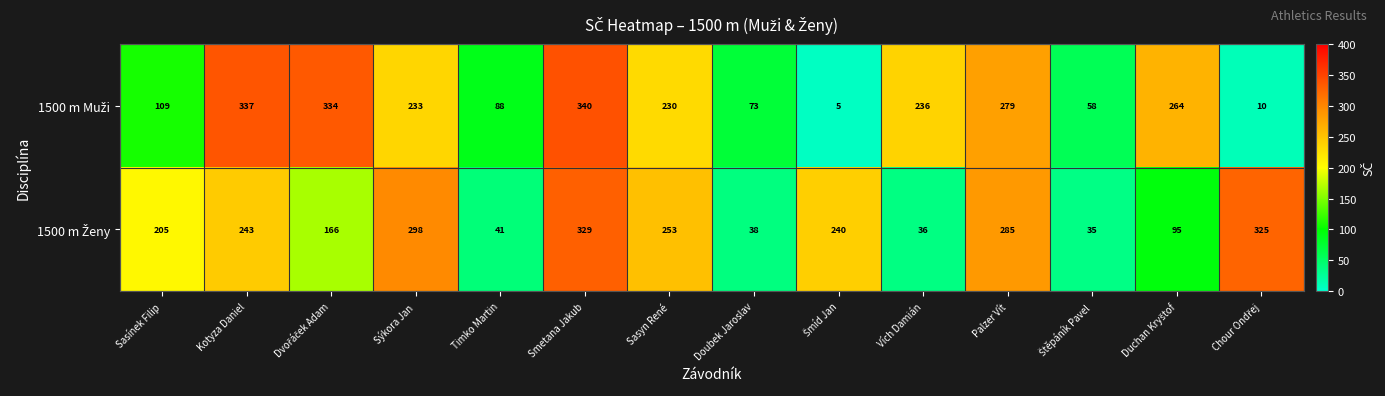

What is the spread (max minus min) of values at Sasyn René?

23